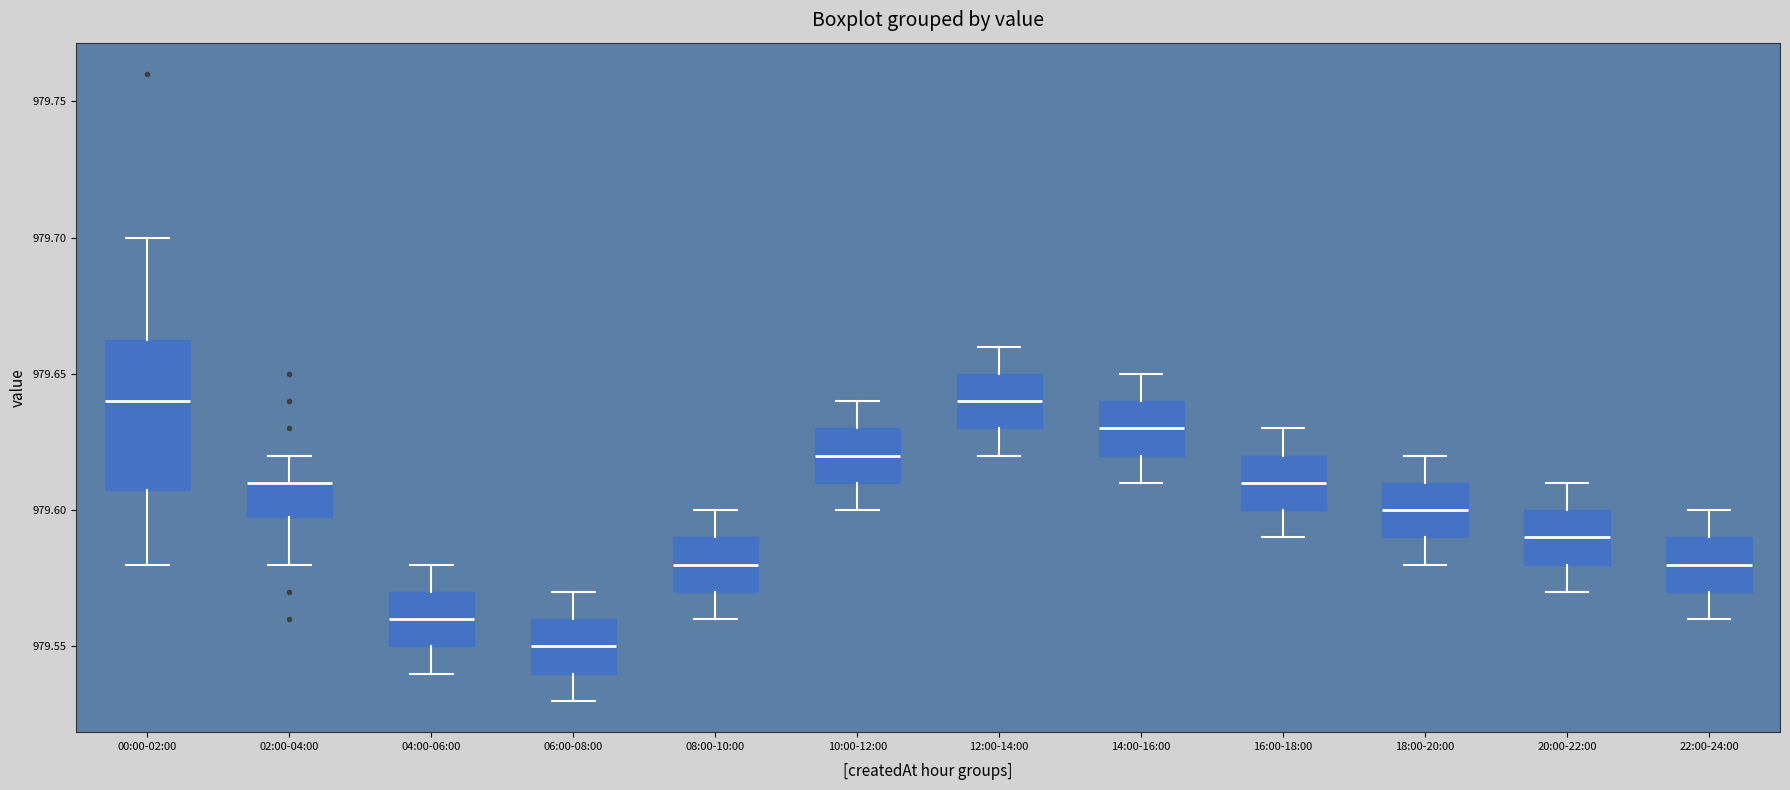

Comparing the boxes themselves (not the whiskers), which one is the tallest?

00:00-02:00